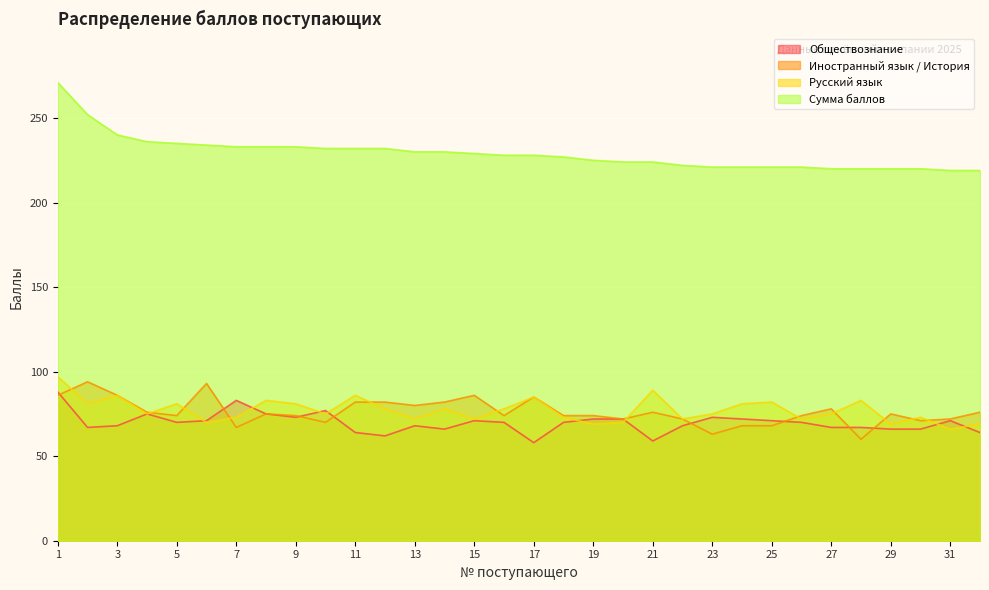

Reading right to left, list all the values displayed in this chart.

Обществознание: 32=64	31=71	30=66	29=66	28=67	27=67	26=70	25=71	24=72	23=73	22=68	21=59	20=72	19=72	18=70	17=58	16=70	15=71	14=66	13=68	12=62	11=64	10=77	9=73	8=75	7=83	6=71	5=70	4=75	3=68	2=67	1=88
Иностранный язык / История: 32=76	31=72	30=71	29=75	28=60	27=78	26=74	25=68	24=68	23=63	22=72	21=76	20=72	19=74	18=74	17=85	16=74	15=86	14=82	13=80	12=82	11=82	10=70	9=74	8=75	7=67	6=93	5=74	4=76	3=86	2=94	1=86
Русский язык: 32=69	31=66	30=73	29=69	28=83	27=75	26=72	25=82	24=81	23=75	22=72	21=89	20=70	19=69	18=73	17=85	16=78	15=72	14=78	13=72	12=78	11=86	10=75	9=81	8=83	7=73	6=70	5=81	4=75	3=86	2=81	1=97
Сумма баллов: 32=219	31=219	30=220	29=220	28=220	27=220	26=221	25=221	24=221	23=221	22=222	21=224	20=224	19=225	18=227	17=228	16=228	15=229	14=230	13=230	12=232	11=232	10=232	9=233	8=233	7=233	6=234	5=235	4=236	3=240	2=252	1=271